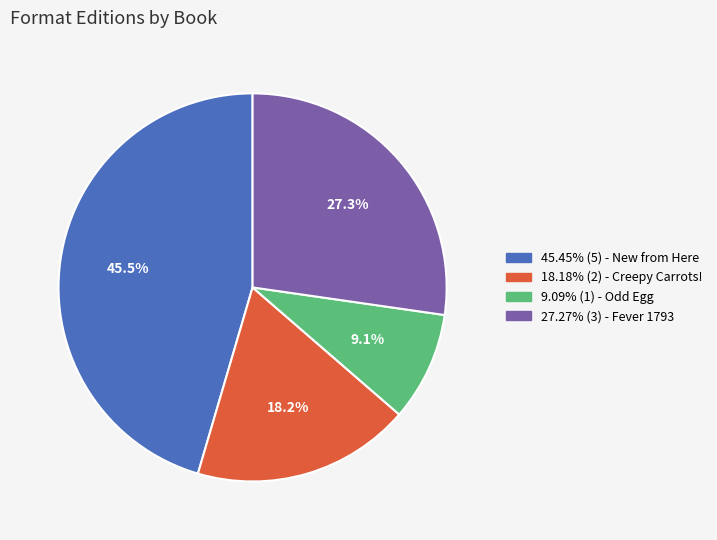

What is the ratio of the value at 9.09% (1) - Odd Egg to the value at 18.18% (2) - Creepy Carrots!?

0.5